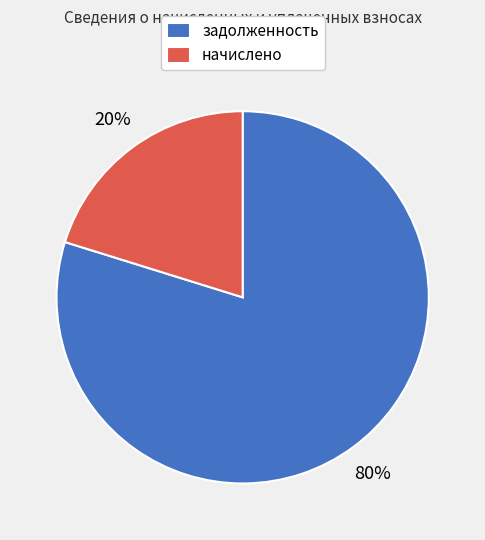

Is there a majority slice in this chart?

Yes